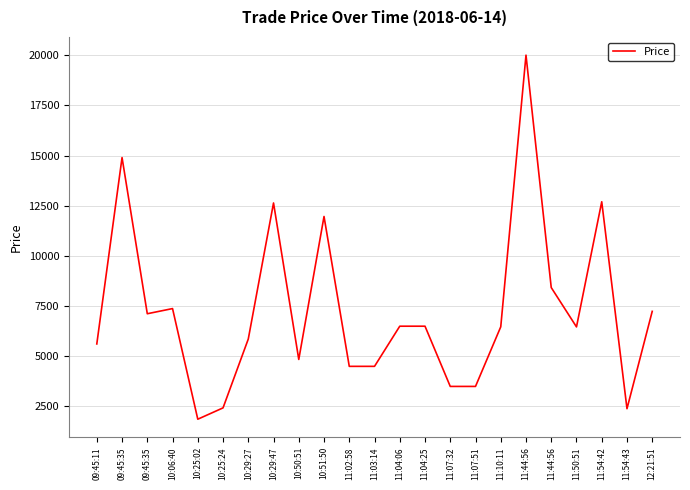

Reading right to left, list all the values displayed in this chart.

7240	2390	12699	6465	8425	20003	6469	3500	3500	6500	6500	4500	4500	11966	4844	12639	5861	2431	1867	7378	7121	14900	5616